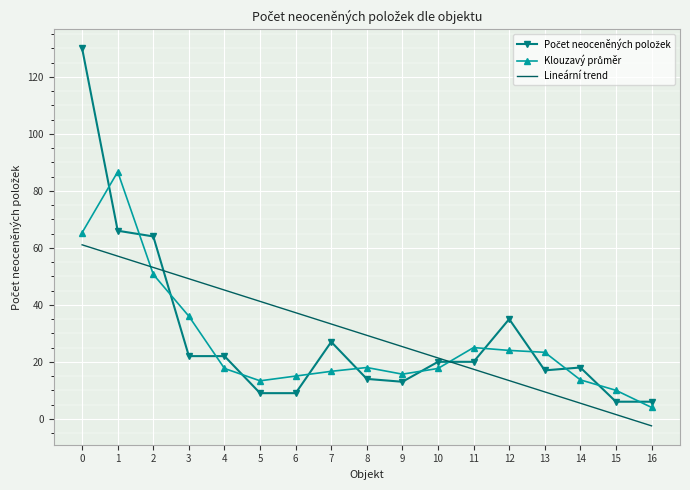

Which label corresponds to the smallest value in the chart?

16